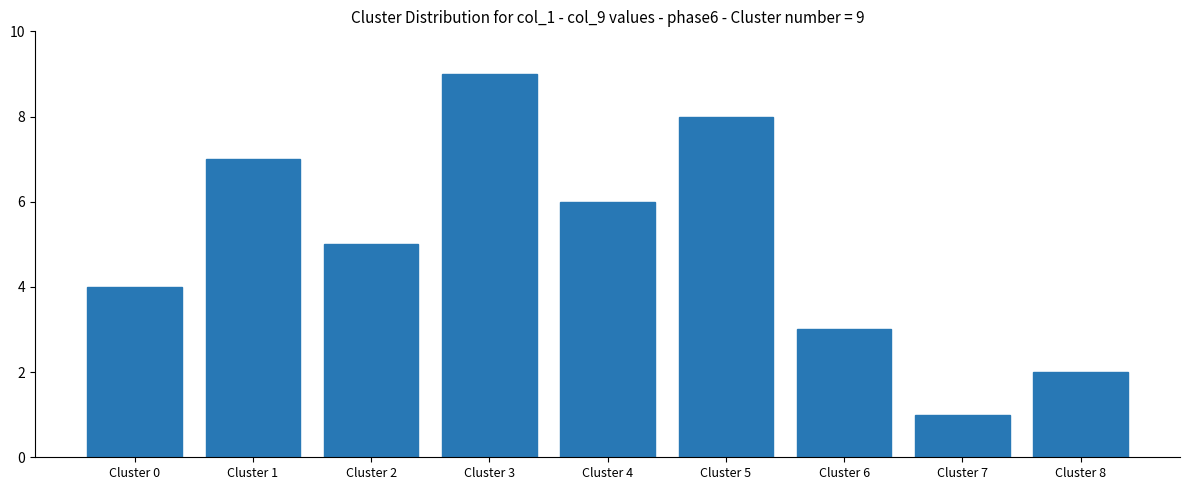

Are the bars grouped side by side (vs. stacked)?

No